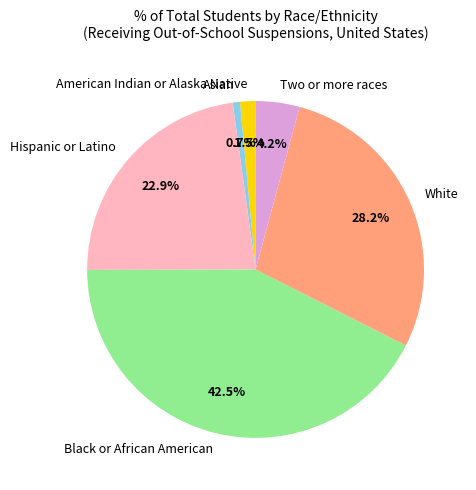

To the nearest percent, what portion does White represent?

28%